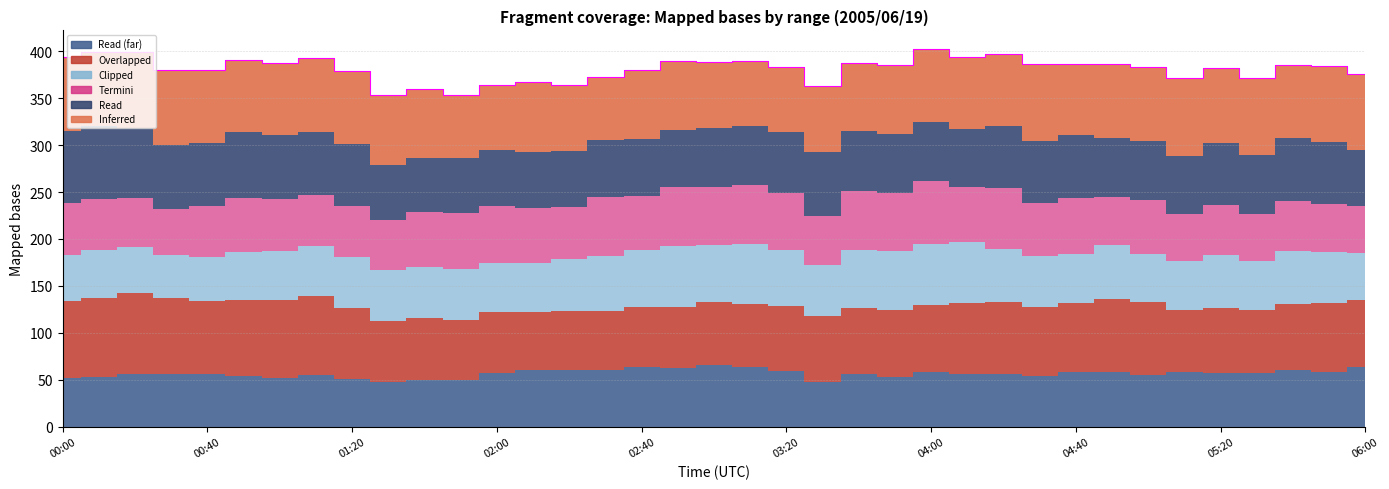

List the labels in order of 2.490 value, largest first.

00:20, 01:10, 00:10, 01:00, 00:00, 00:30, 00:50, 05:00, 00:40, 04:50, 04:20, 04:10, 01:20, 04:30, 05:50, 04:40, 06:00, 04:00, 05:40, 03:50, 03:30, 03:40, 05:20, 03:20, 03:10, 05:30, 03:00, 01:40, 05:10, 02:00, 02:50, 01:30, 02:40, 01:50, 02:30, 02:20, 02:10